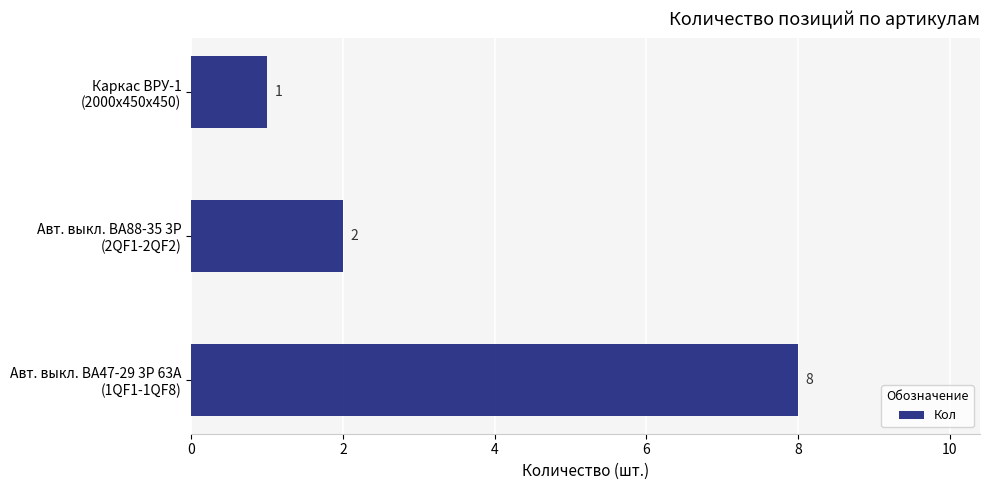

How many values are between 1 and 8?

3